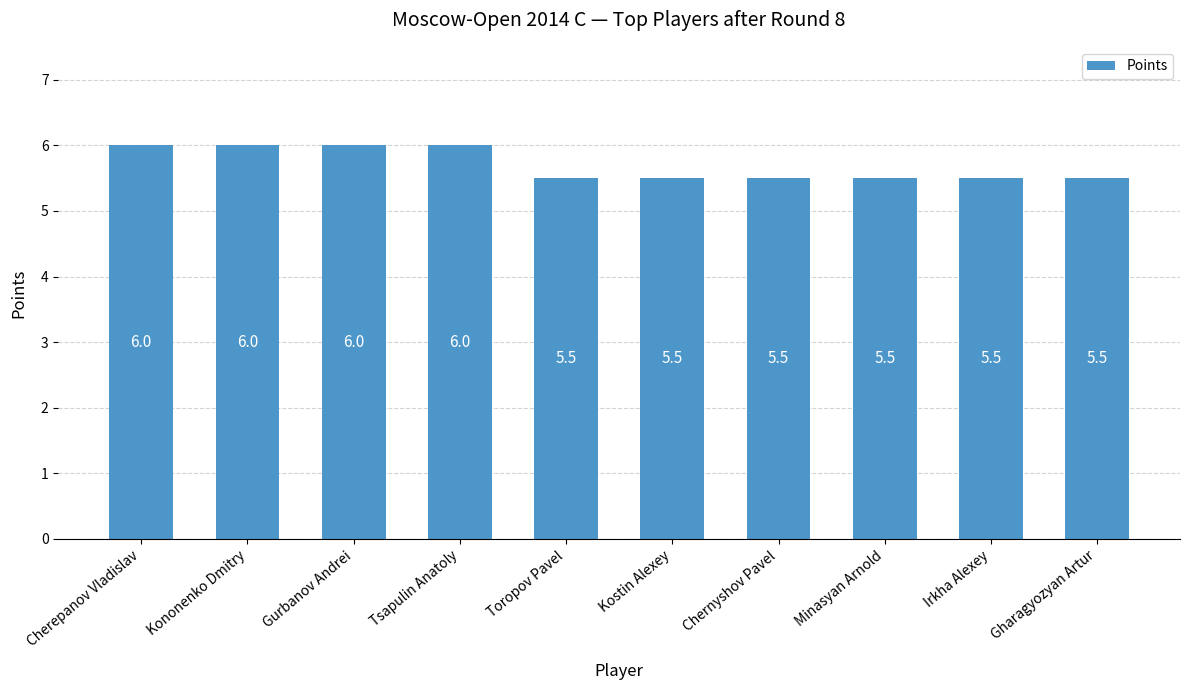

Approximately how many times larger is the value at Chernyshov Pavel compared to Gharagyozyan Artur?

1.0